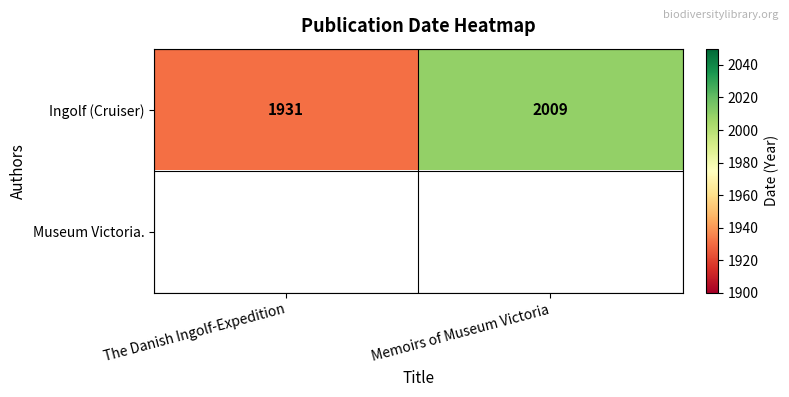

The value of Ingolf (Cruiser) at Memoirs of Museum Victoria is 958.4. True or false?

False